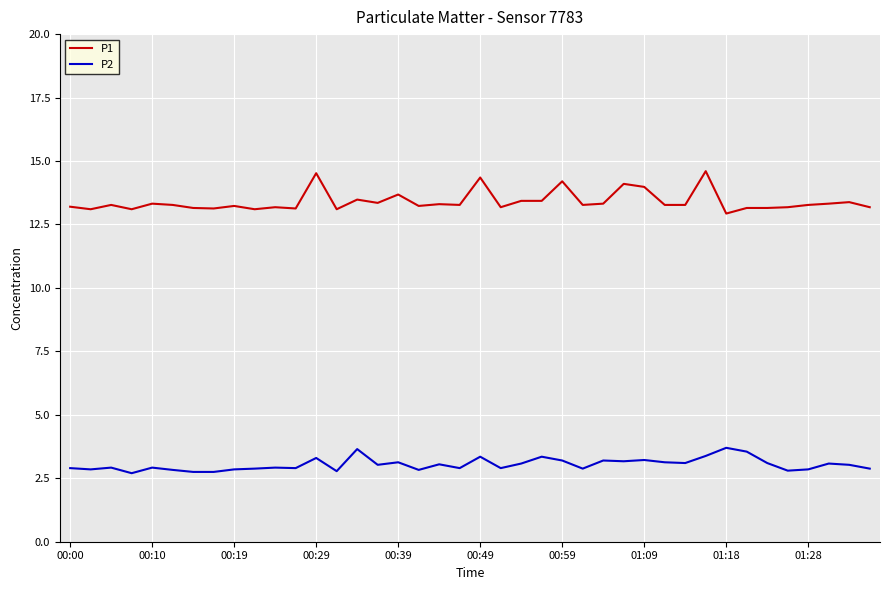

List the series in order of their overall mean, lowest first.

P2, P1